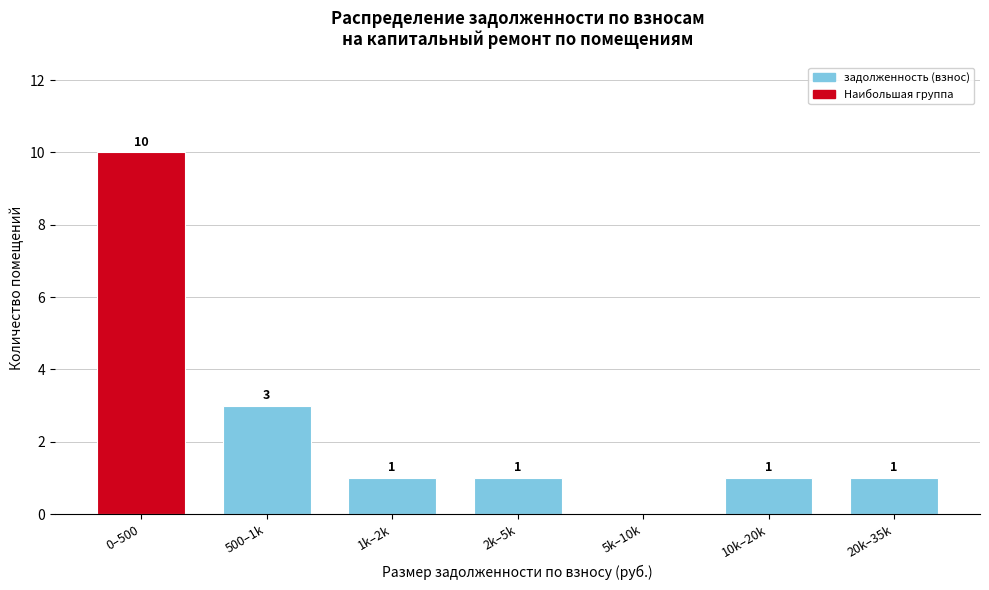

Reading left to right, extract all data points from this chart.

0–500=10	500–1k=3	1k–2k=1	2k–5k=1	5k–10k=0	10k–20k=1	20k–35k=1